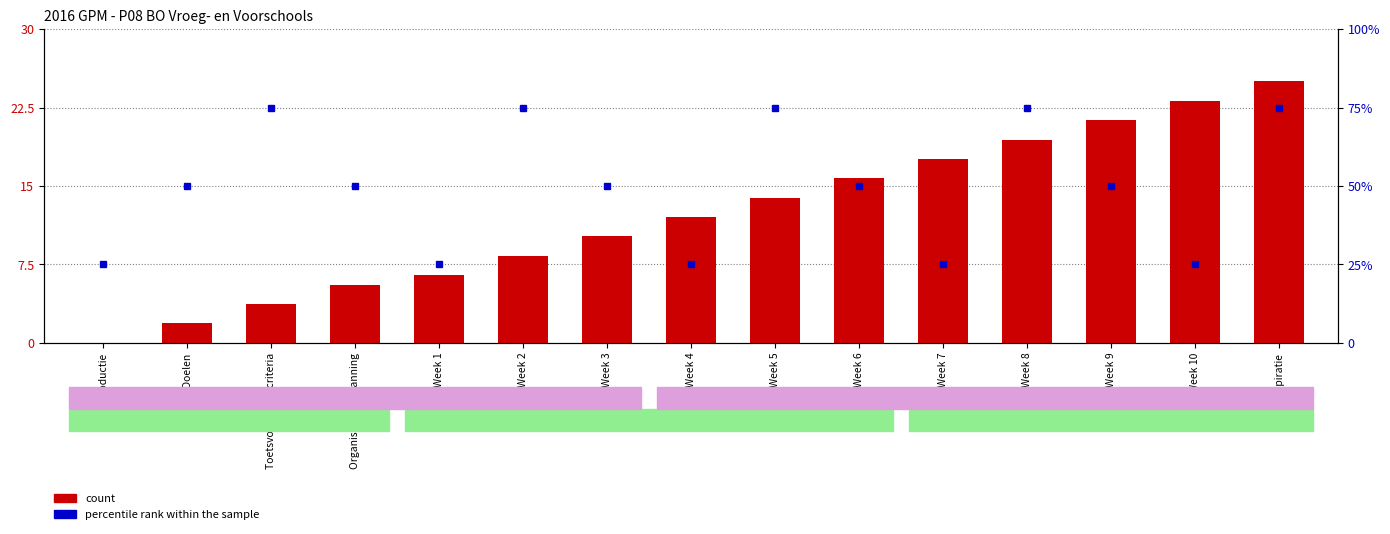

What value does the percentile rank within the sample series have at Week 9?

50.0